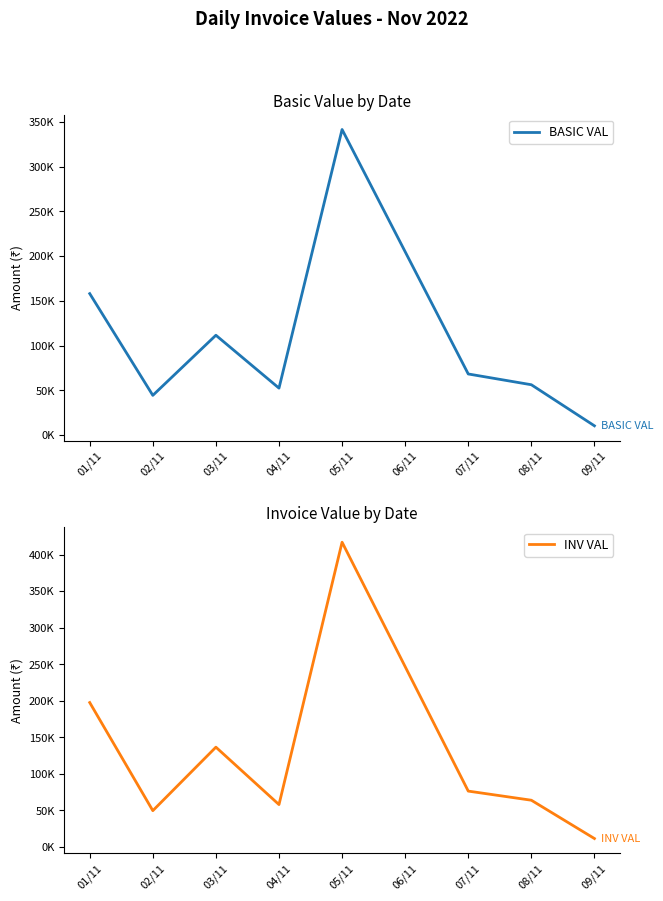

How many lines are shown in the chart?

2